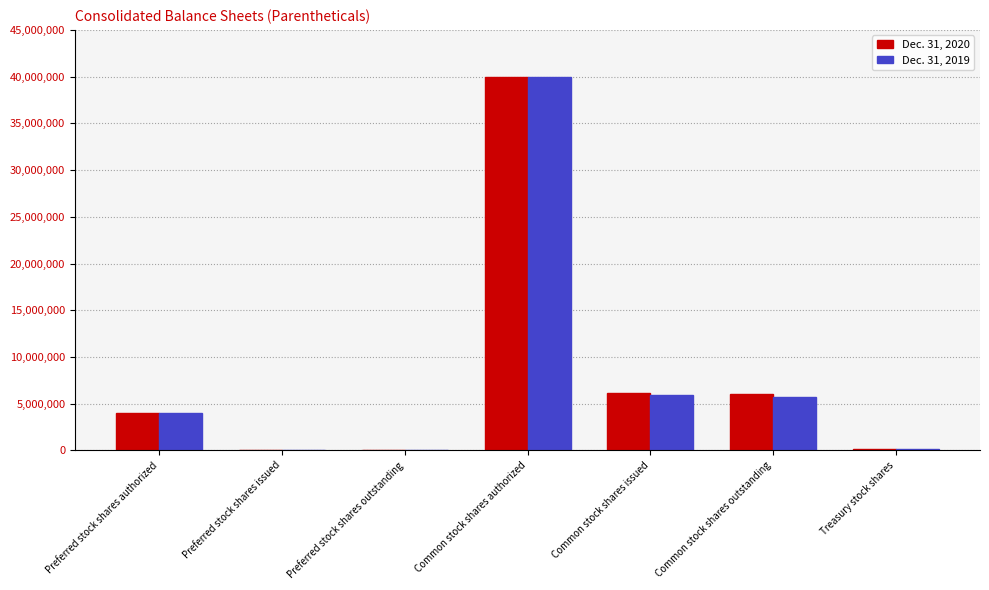

Which category has the highest value in the Dec. 31, 2020 series?

Common stock shares authorized